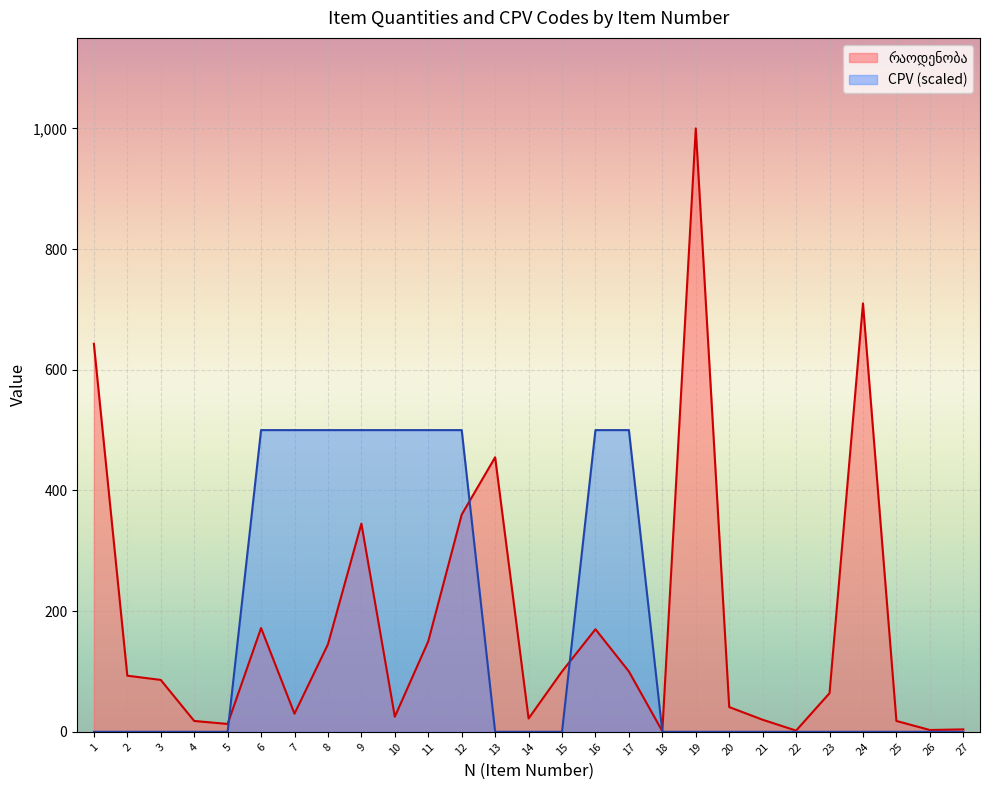

True or false: რაოდენობა and CPV intersect in this chart.

True